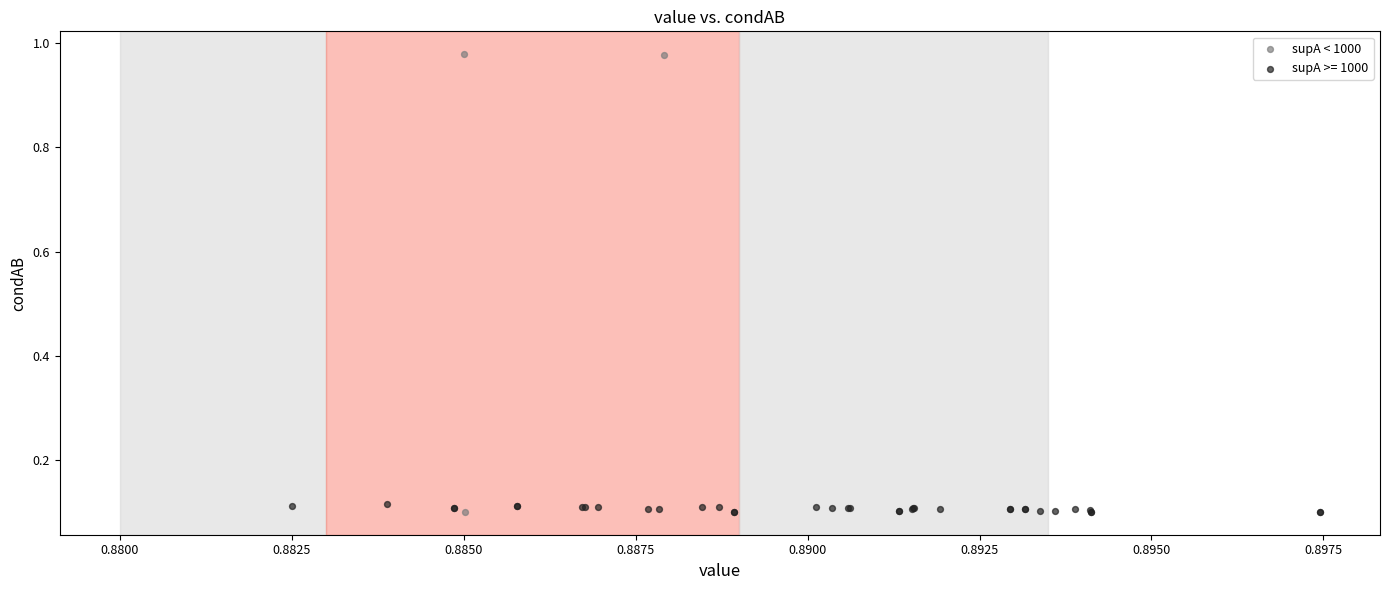

Which series has the widest spread of Y values?

supA < 1000